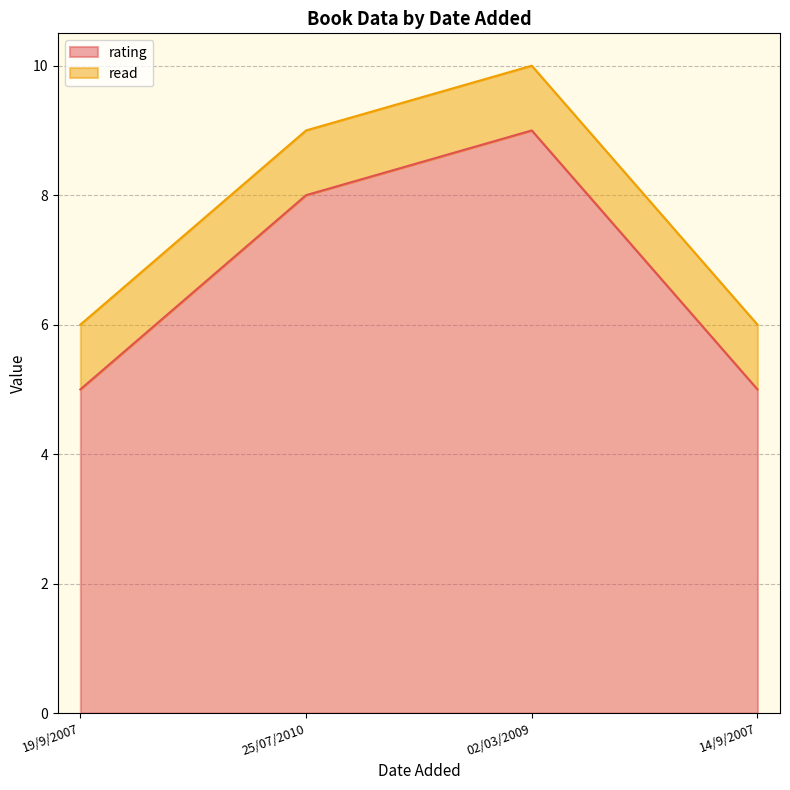

Rank the categories by value from lowest to highest.

19/9/2007, 14/9/2007, 25/07/2010, 02/03/2009